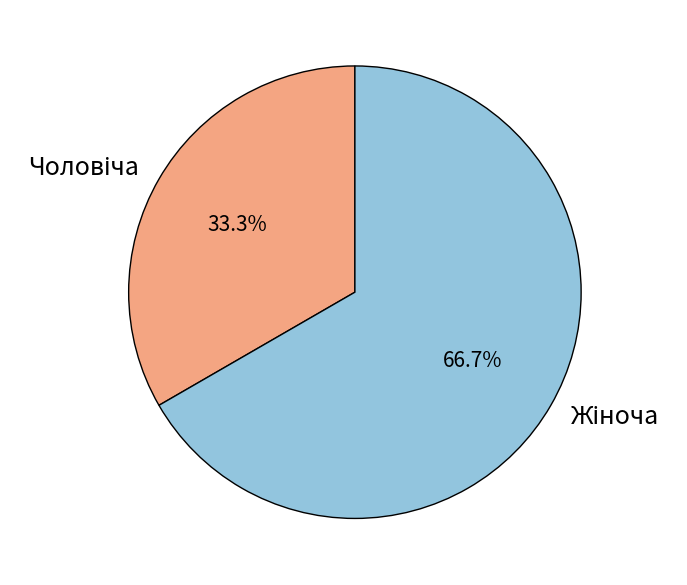

Is there any slice that represents more than half of the pie?

Yes